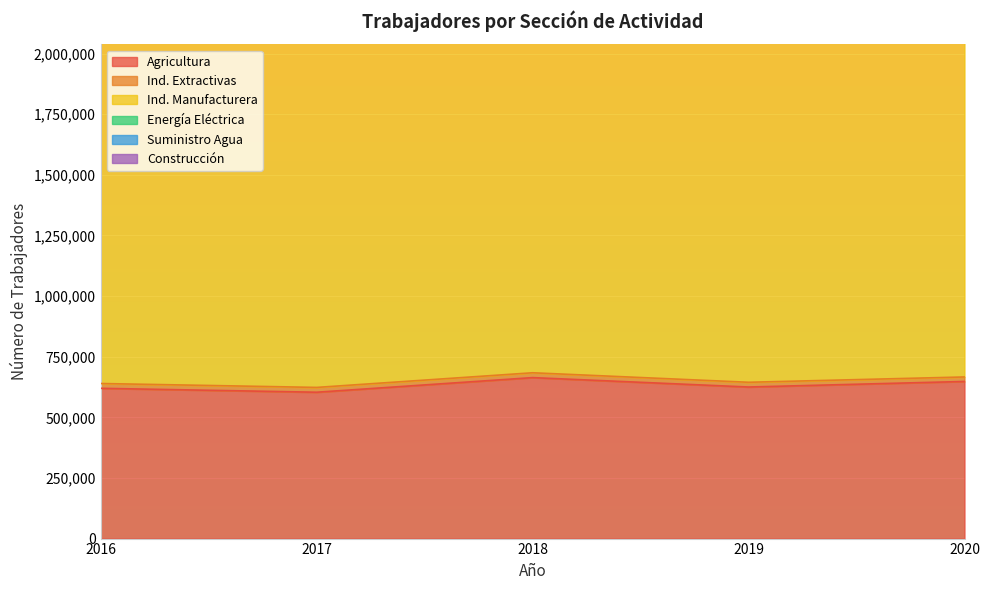

What is the total value across all series at 2019?

3501023